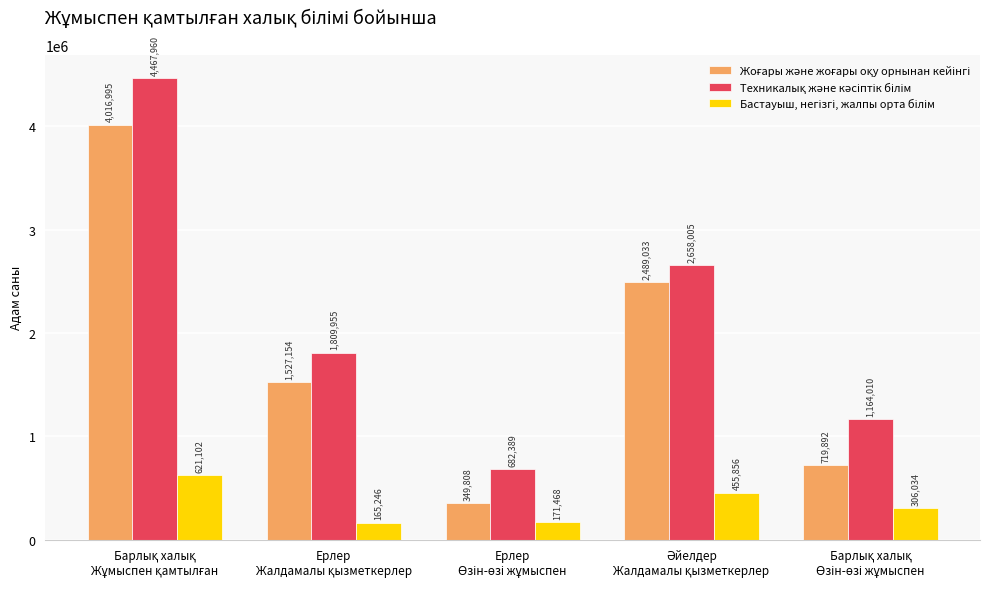

What is the label of the 3rd bar from the left?

Ерлер
Өзін-өзі жұмыспен